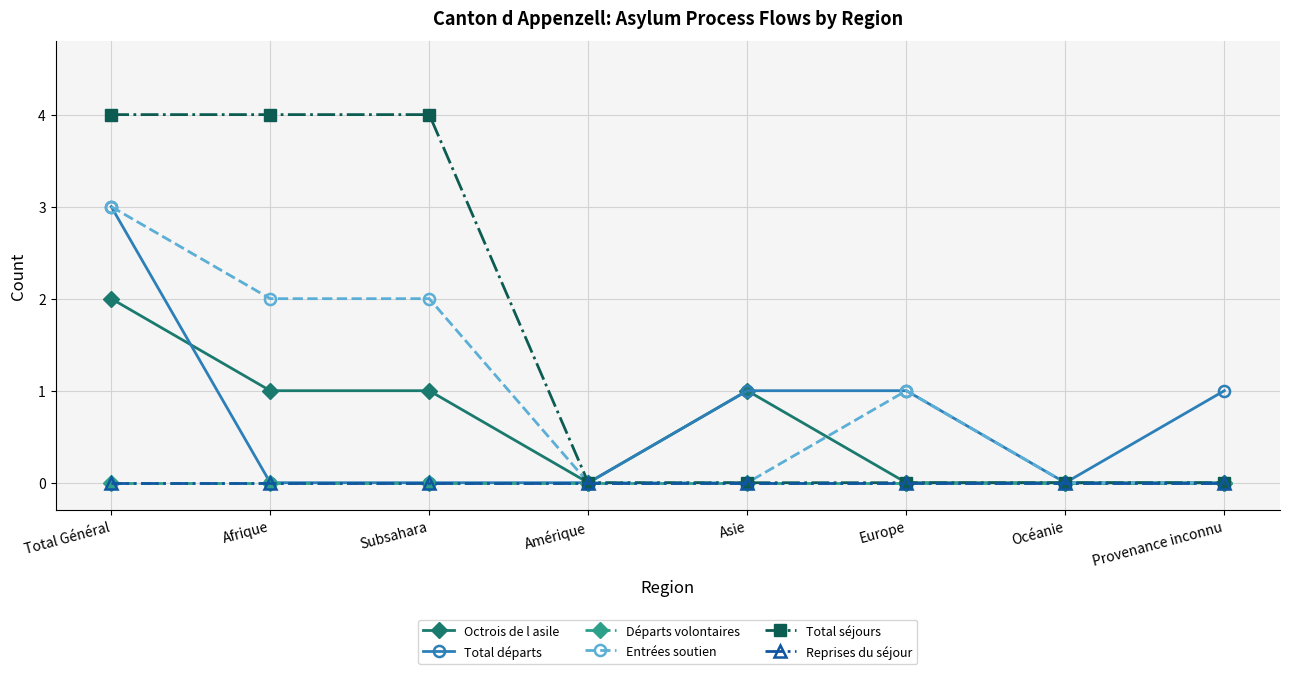

What is the label of the 1st point from the right?

Provenance inconnu